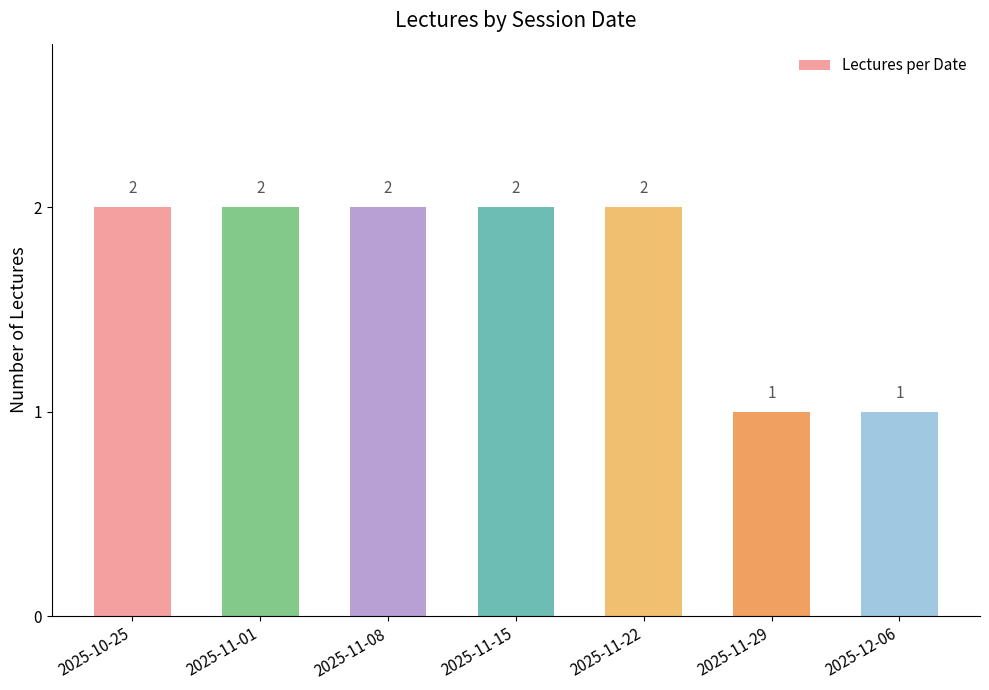

Reading left to right, what are all the values shown in this chart?

2	2	2	2	2	1	1